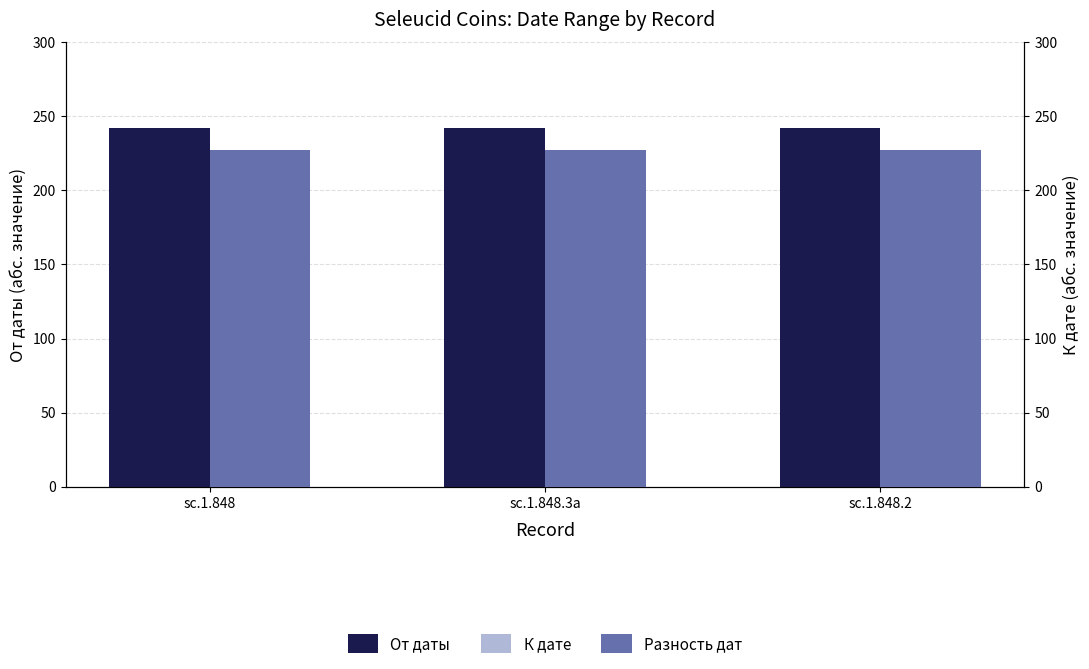

Reading right to left, what are all the values shown in this chart?

От даты: sc.1.848.2=242	sc.1.848.3a=242	sc.1.848=242
К дате: sc.1.848.2=-227	sc.1.848.3a=-227	sc.1.848=-227
Разность дат: sc.1.848.2=227	sc.1.848.3a=227	sc.1.848=227